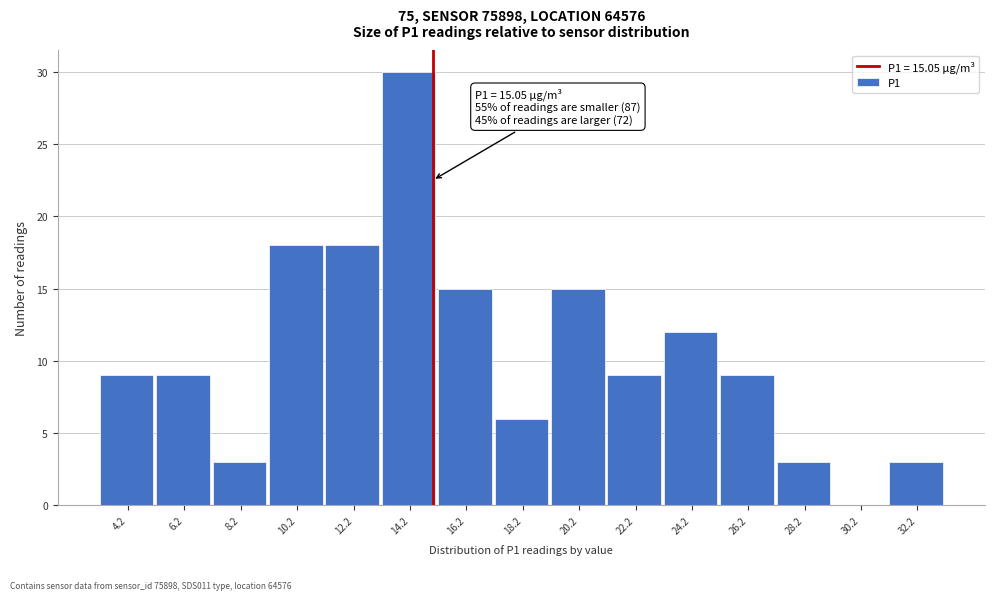

Which range on the x-axis has the tallest bar?

13.2 to 15.2